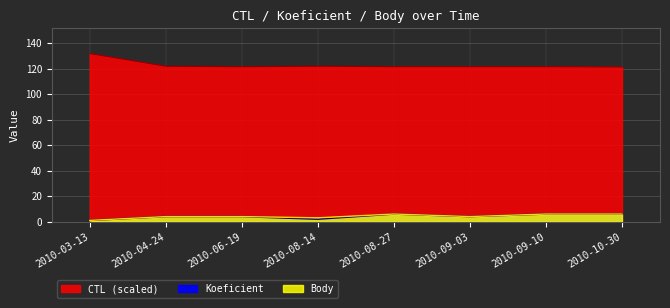

Reading left to right, transcribe all the data shown in this chart.

CTL: 131.9	121.9	121.6	121.9	121.6	121.6	121.6	121.3
Koeficient: 1.0	4.0	4.0	2.0	6.0	4.0	6.0	6.0
Body: 1.0	4.0	4.0	3.0	6.0	4.0	6.0	6.0